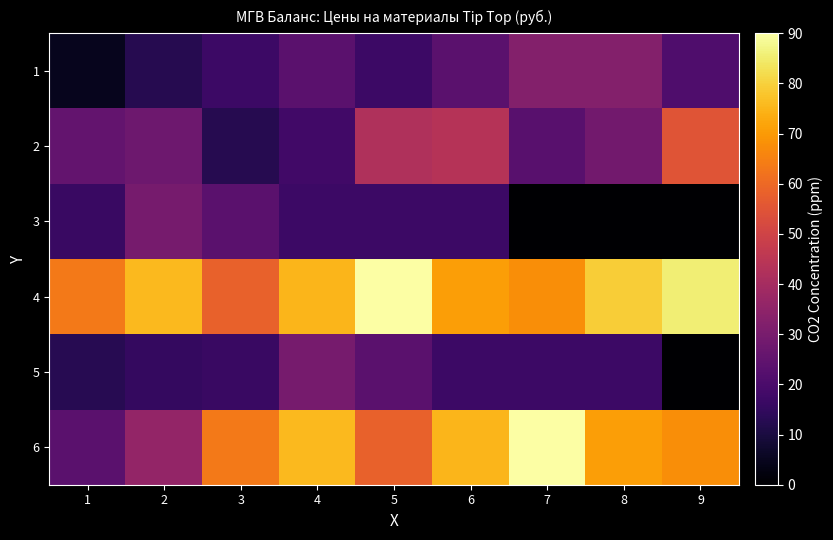

Reading left to right, what are all the values shown in this chart?

1: 1=4.7	2=12.4	3=17.0	4=23.3	5=17.0	6=23.3	7=32.6	8=32.6	9=21.1
2: 1=25.4	2=27.7	3=12.5	4=18.2	5=42.4	6=43.8	7=23.1	8=28.8	9=55.1
3: 1=16.2	2=29.6	3=23.3	4=17.0	5=17.0	6=17.0	7=0.0	8=0.0	9=0.0
4: 1=63.5	2=75.8	3=58.0	4=75.2	5=90.0	6=70.9	7=67.8	8=79.4	9=85.8
5: 1=12.8	2=15.4	3=16.2	4=29.6	5=23.3	6=17.0	7=17.0	8=17.0	9=0.0
6: 1=23.3	2=36.0	3=63.5	4=75.8	5=58.0	6=75.2	7=90.0	8=70.9	9=67.8